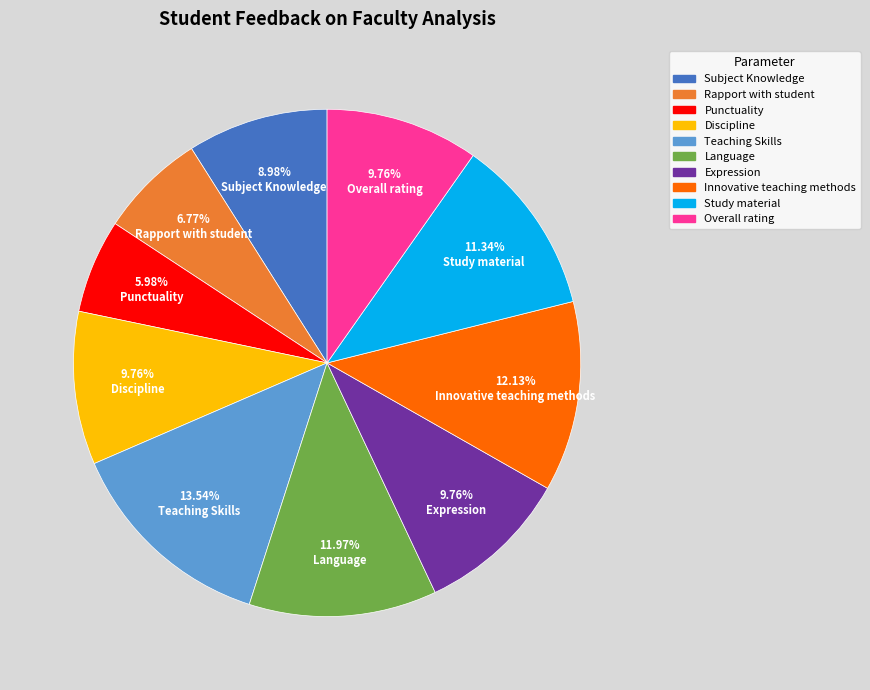

The Teaching Skills slice represents 24% of the pie. True or false?

False